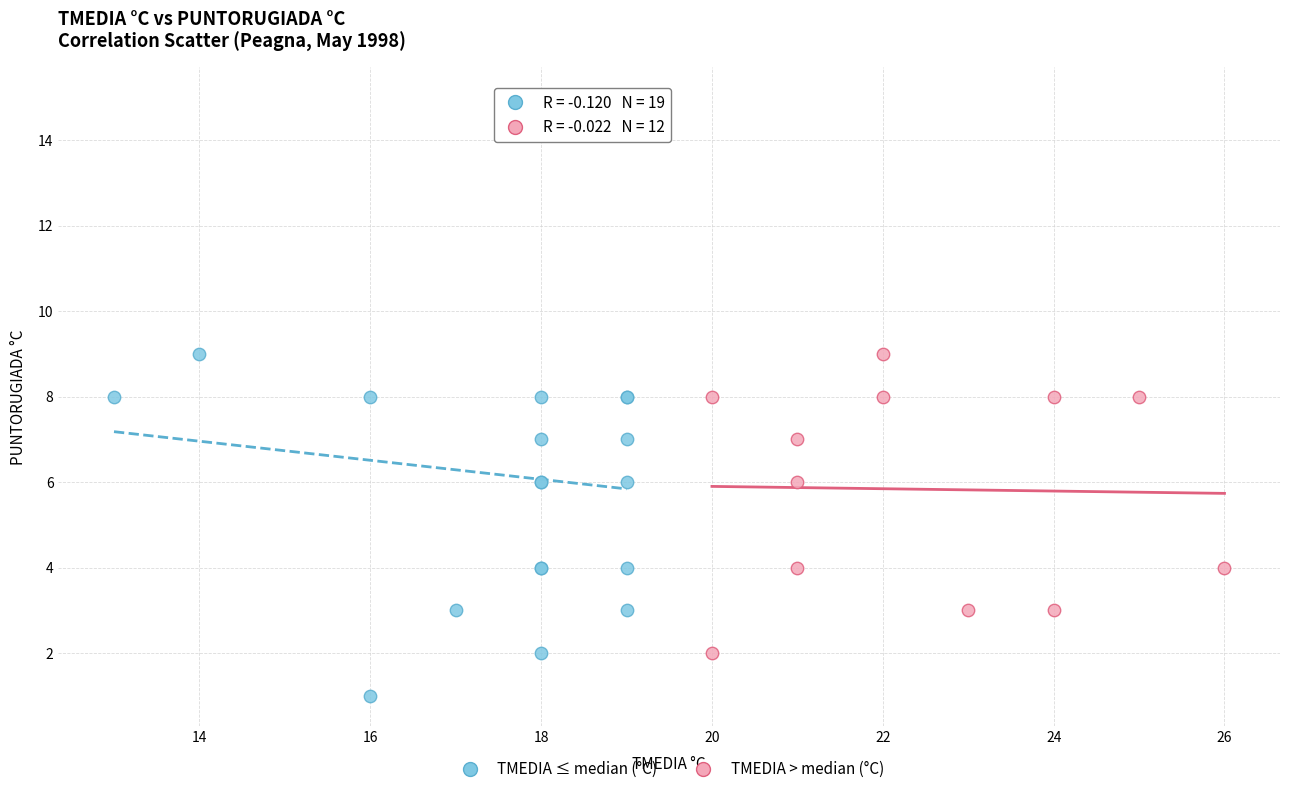

Which series contains the highest Y value?

TMEDIA ≤ median (°C)